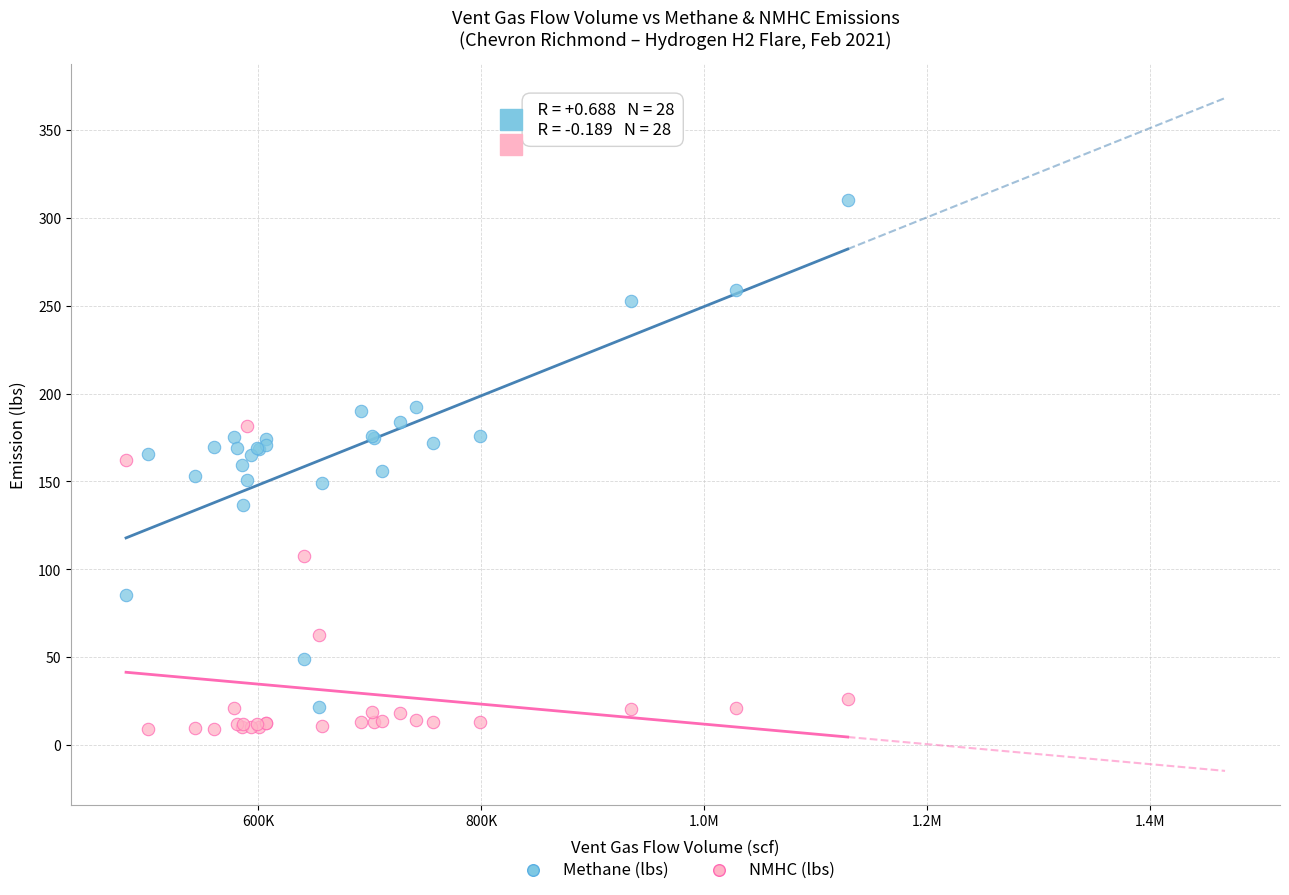

What are all the series names shown in the legend?

Methane (lbs), NMHC (lbs)